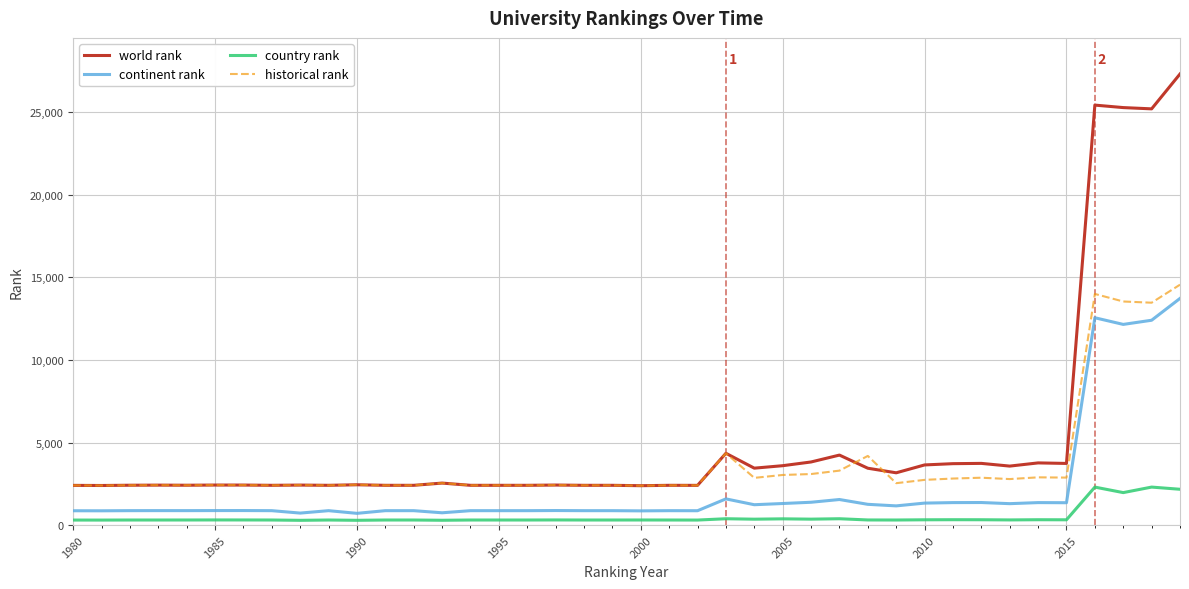

Which series has the largest total across all categories?

world rank